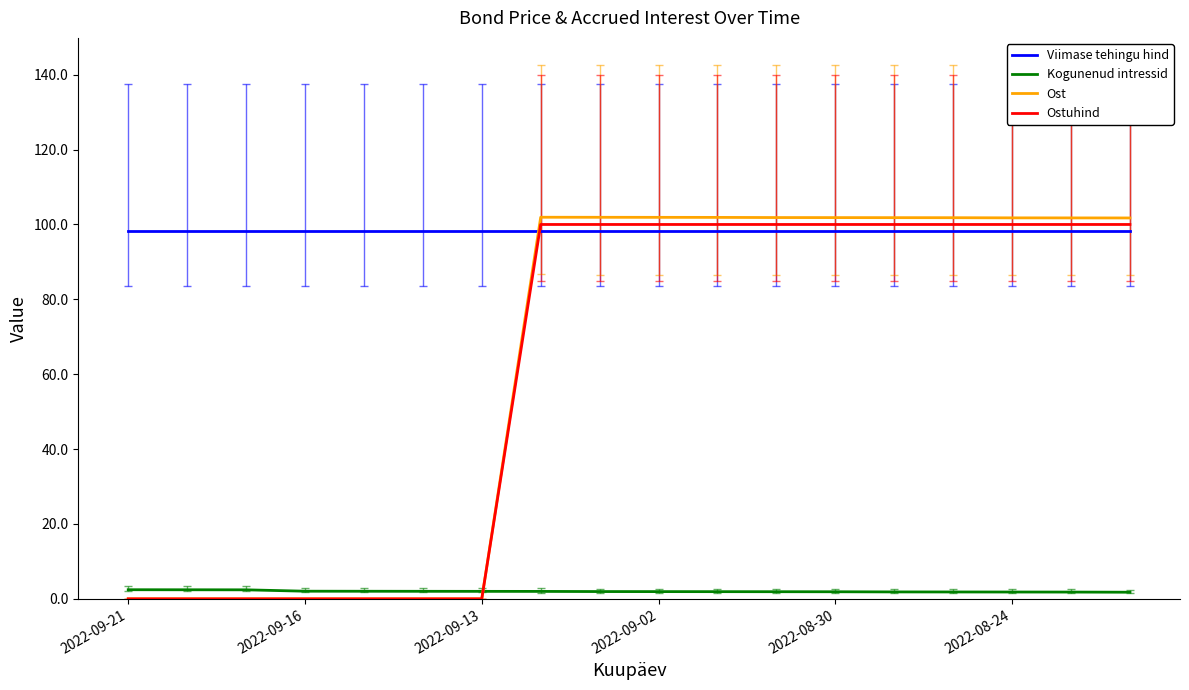

Which series has the largest total across all categories?

Viimase tehingu hind